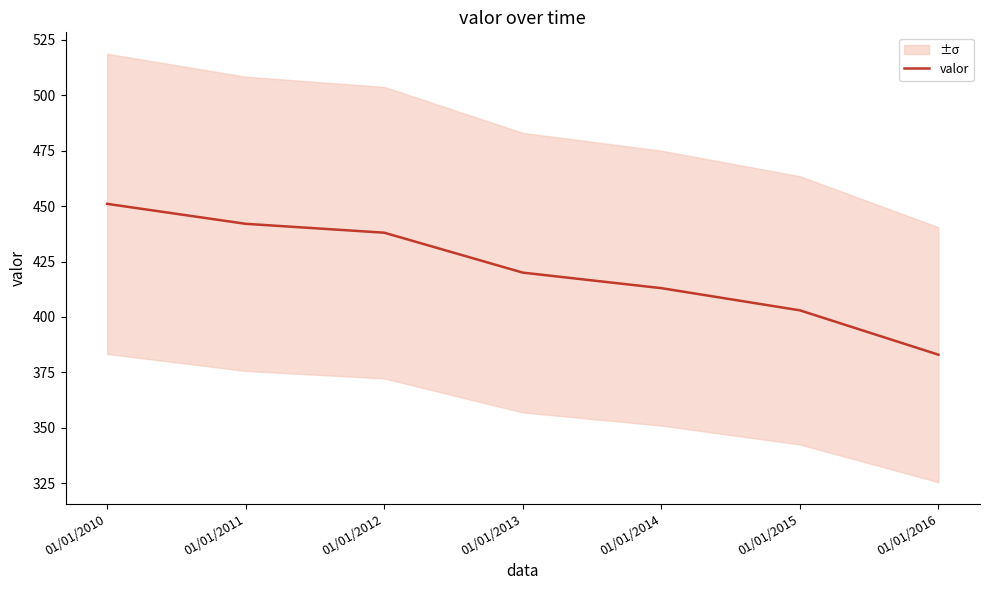

Which category has the highest value across all series?

01/01/2010